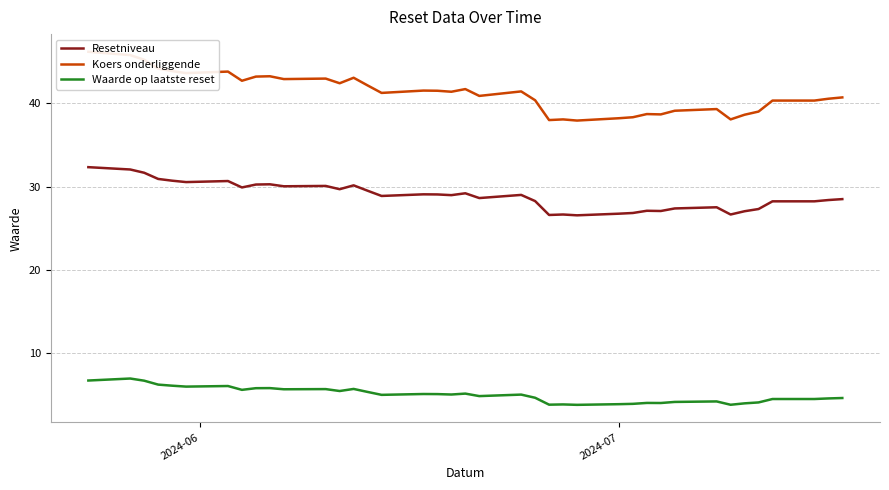

Rank the series by their average value, from highest to lowest.

Koers onderliggende, Resetniveau, Waarde op laatste reset